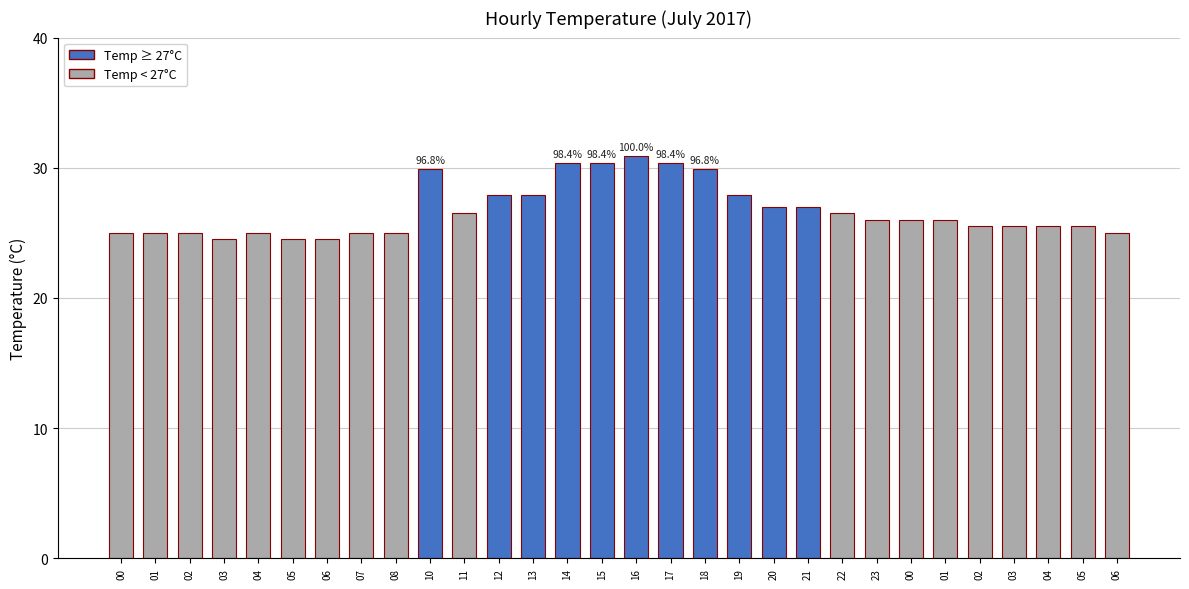

At which label is the value closest to 27?

20